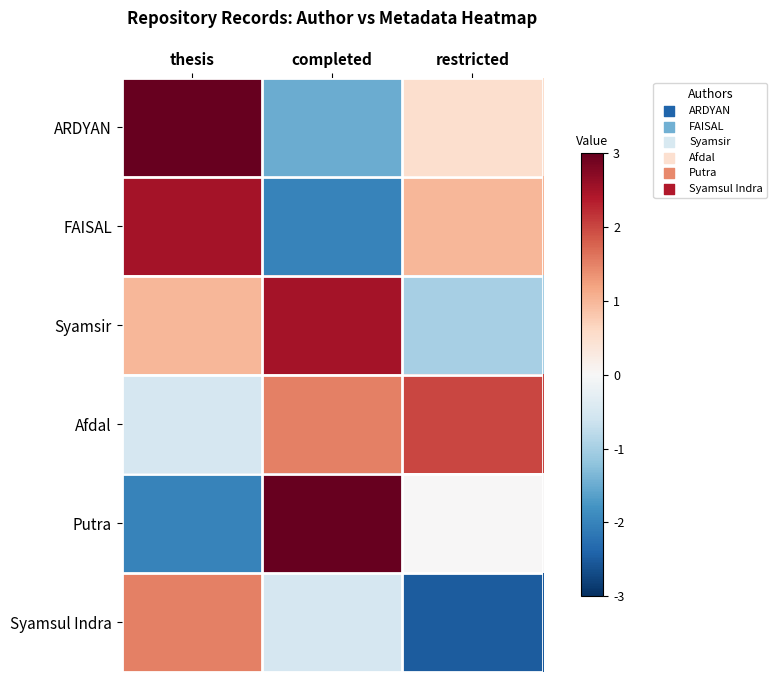

At which category is the sum across all series the highest?

thesis